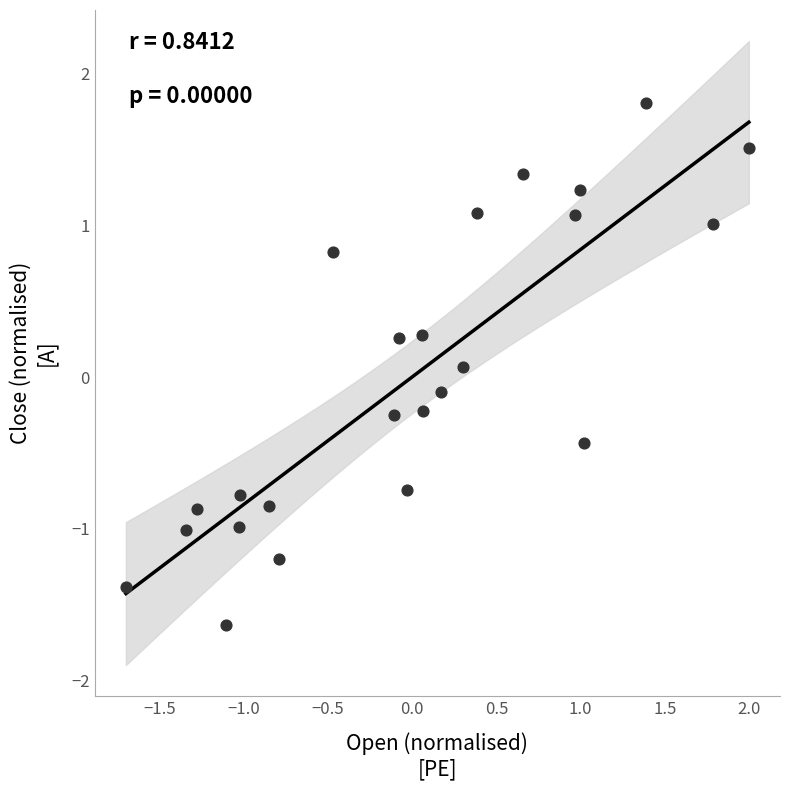

What is the range of X values (max minus min)?

3.7